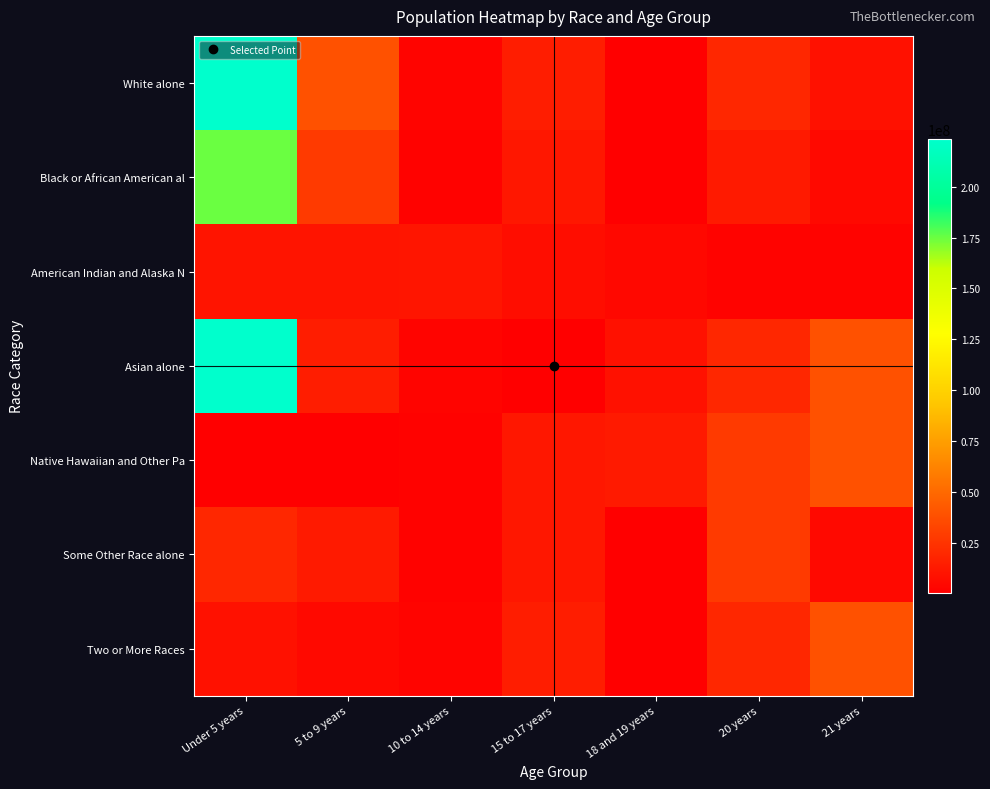

Rank the series by their maximum value, from highest to lowest.

White alone, Asian alone, Black or African American al, Native Hawaiian and Other Pa, Two or More Races, Some Other Race alone, American Indian and Alaska N